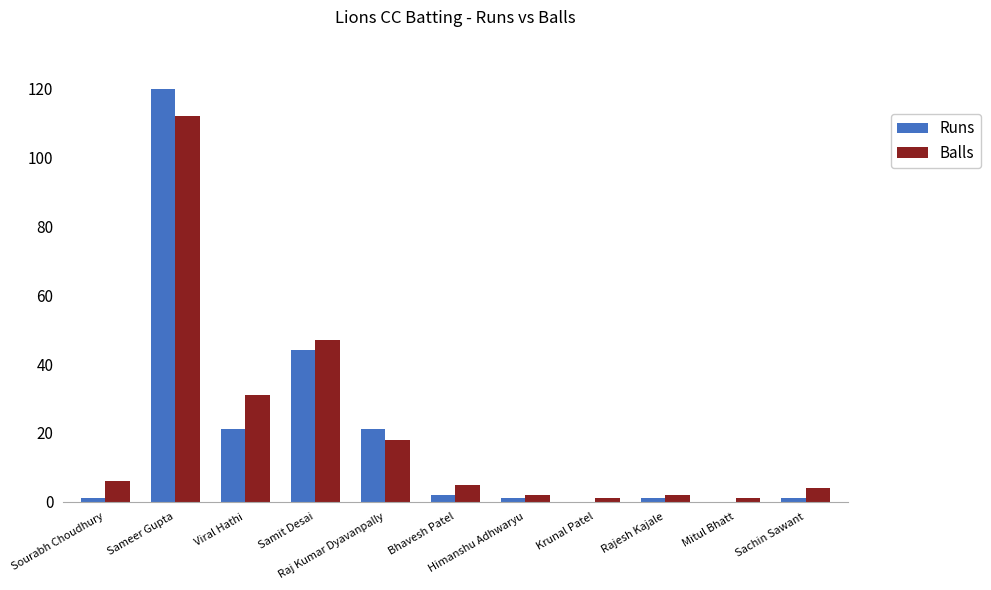

Are the bars grouped side by side (vs. stacked)?

Yes